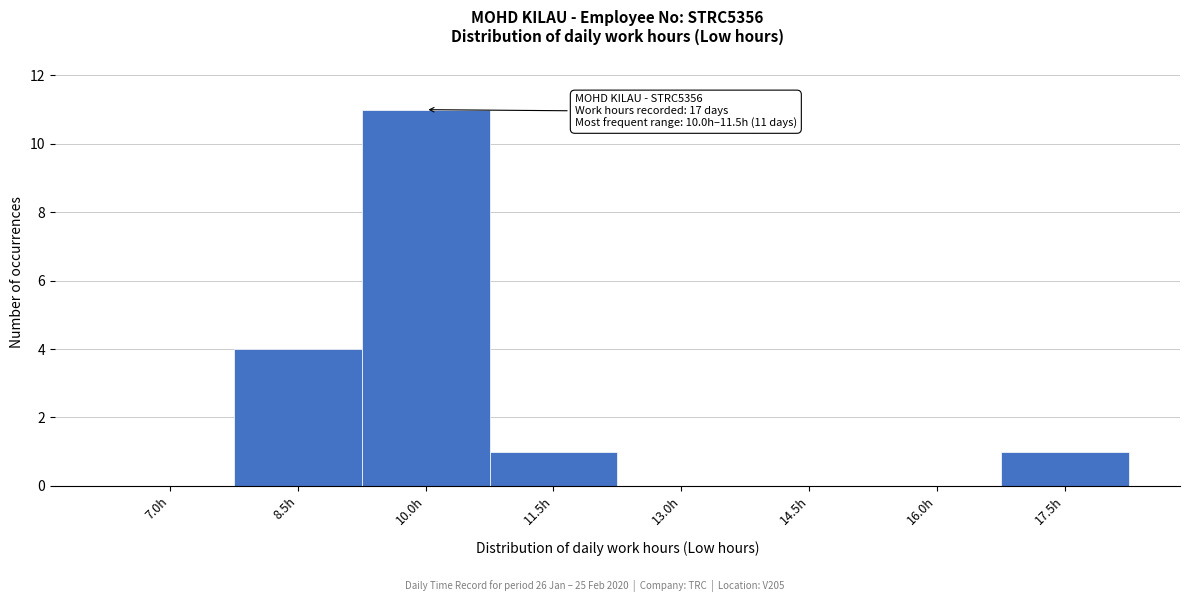

Reading left to right, extract all data points from this chart.

7.0h=0	8.5h=4	10.0h=11	11.5h=1	13.0h=0	14.5h=0	16.0h=0	17.5h=1